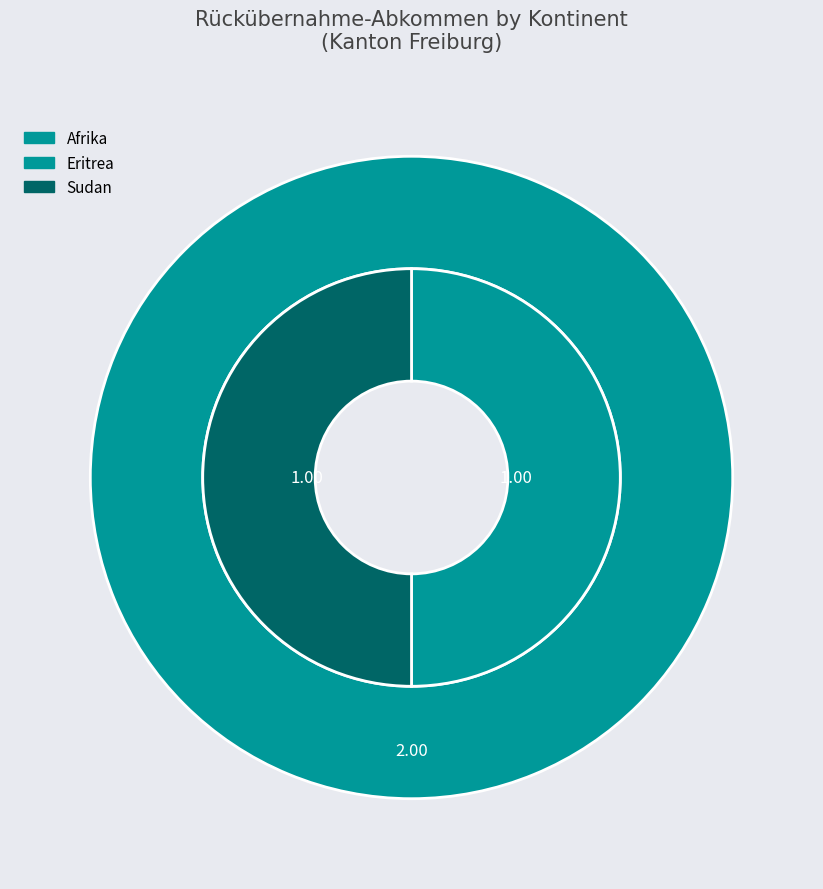

Does any single category account for the majority?

Yes